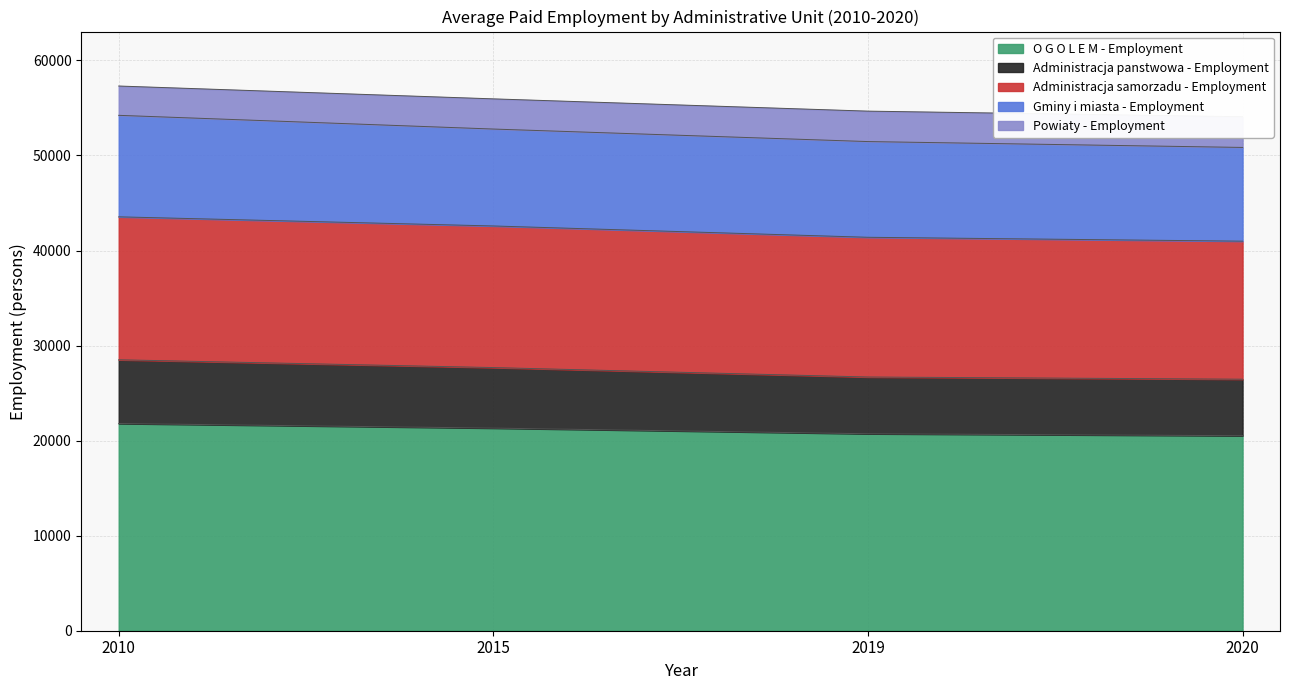

True or false: O G O L E M - Employment has a value of 20724 at 2019.

True